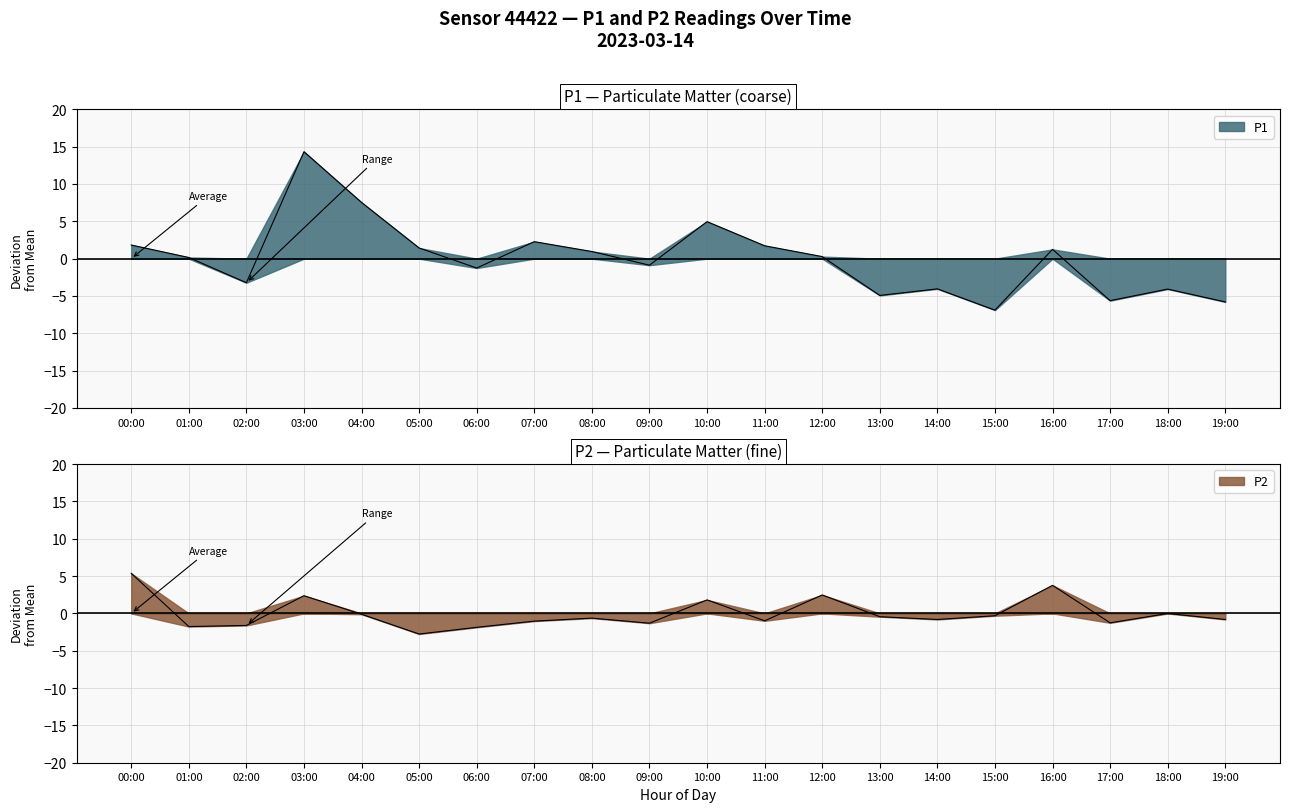

Count the number of data series in this chart.

2